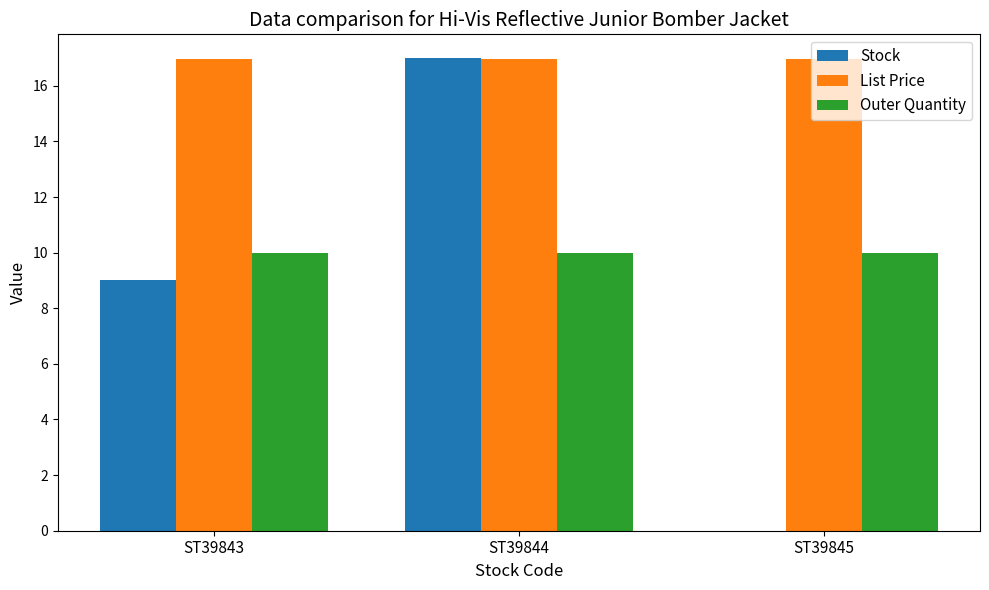

What is the spread (max minus min) of values at ST39844?

7.0